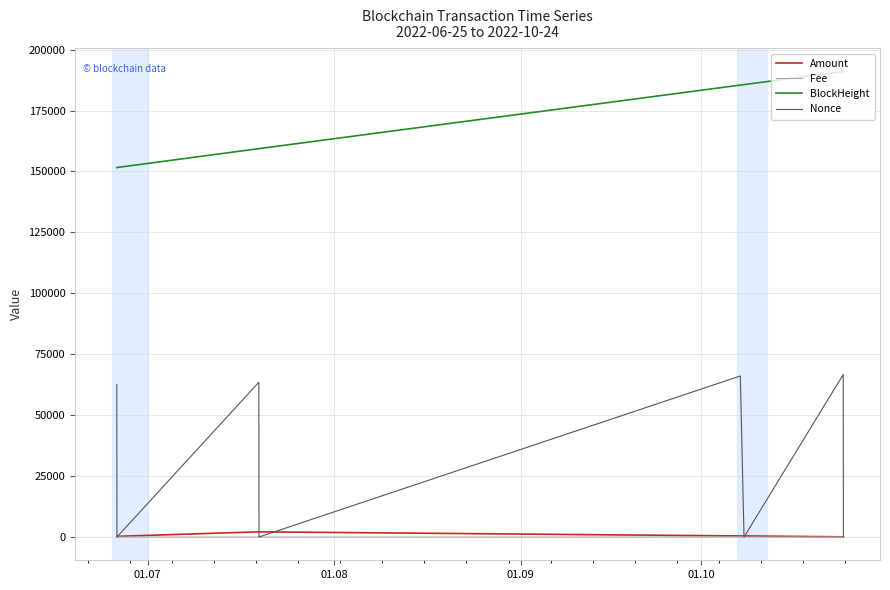

What is the greatest value displayed?

190982.0